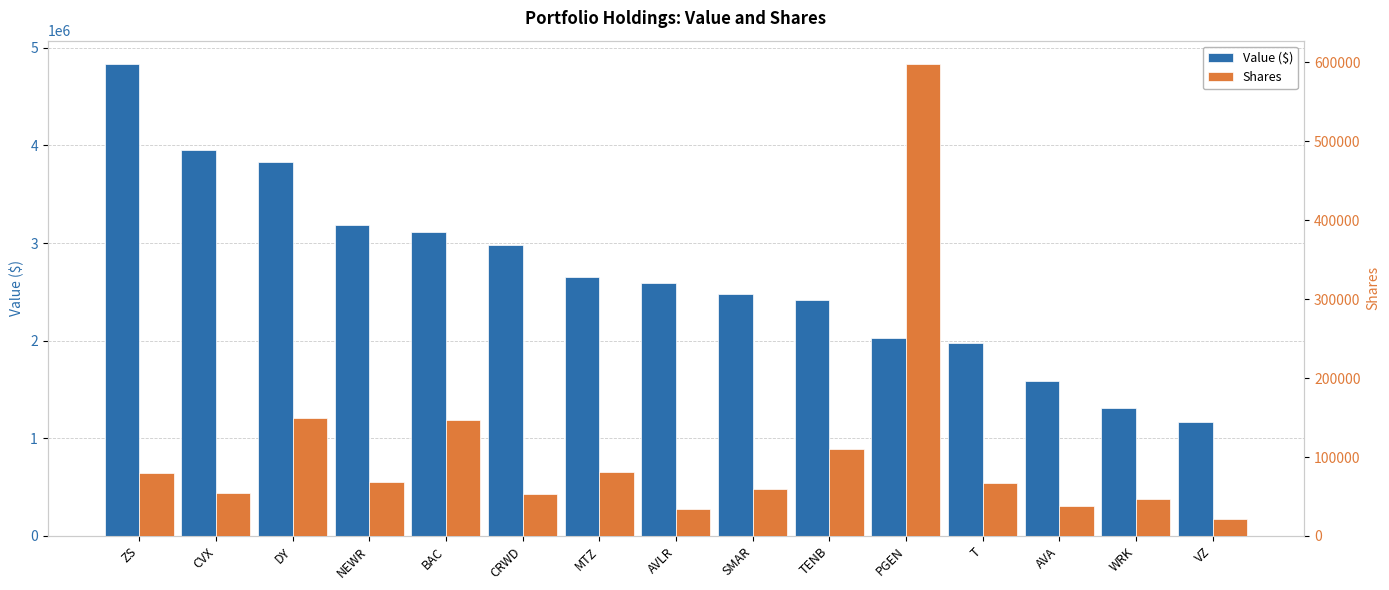

The value of Value ($) at VZ is 2076294. True or false?

False